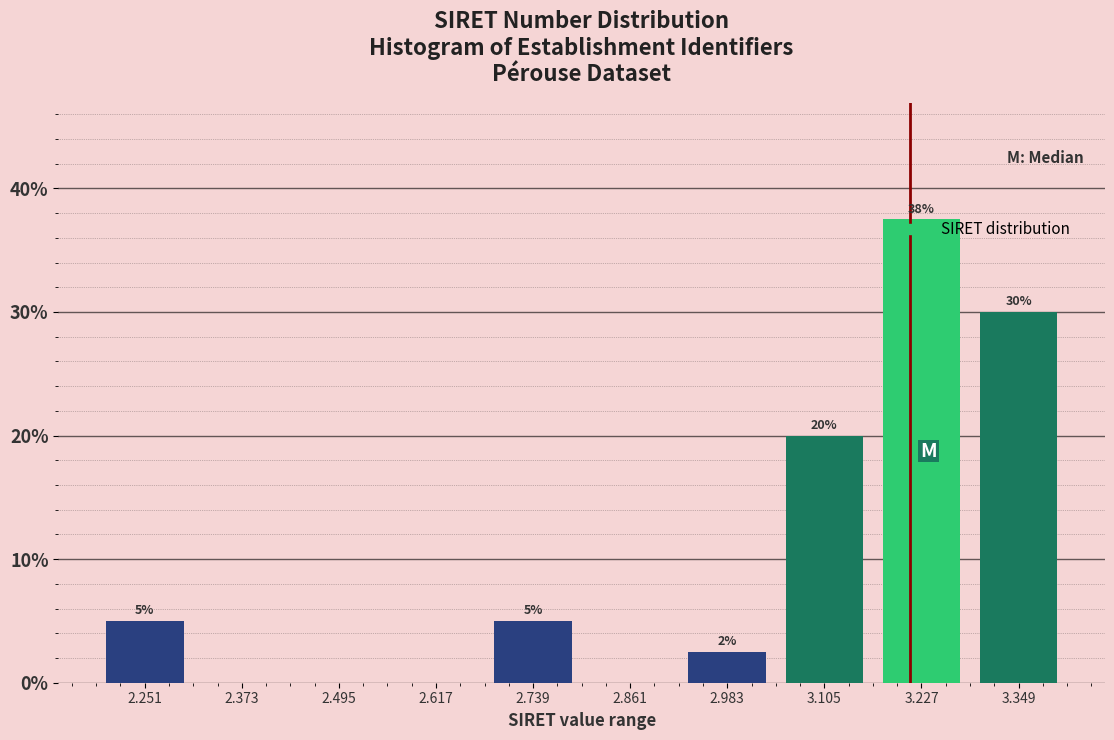

Which has a higher value, 2.251 or 2.861?

2.251